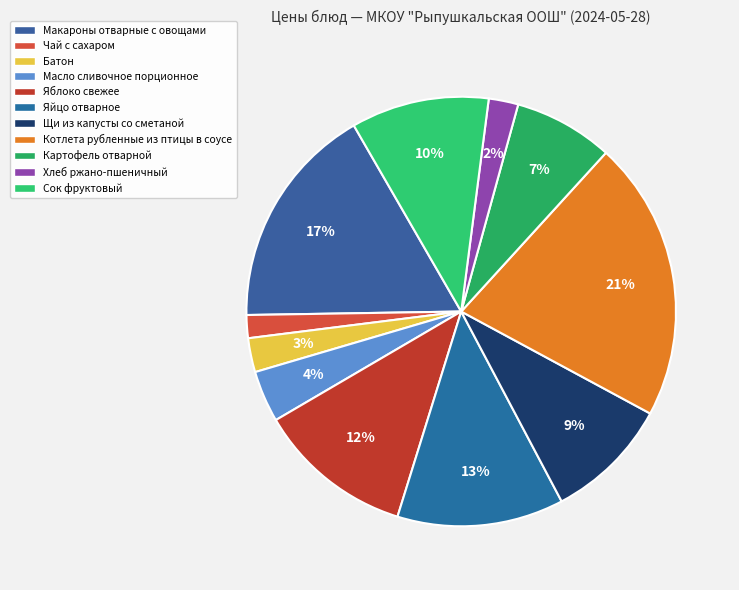

What portion of the pie excludes Масло сливочное порционное?

96.1%